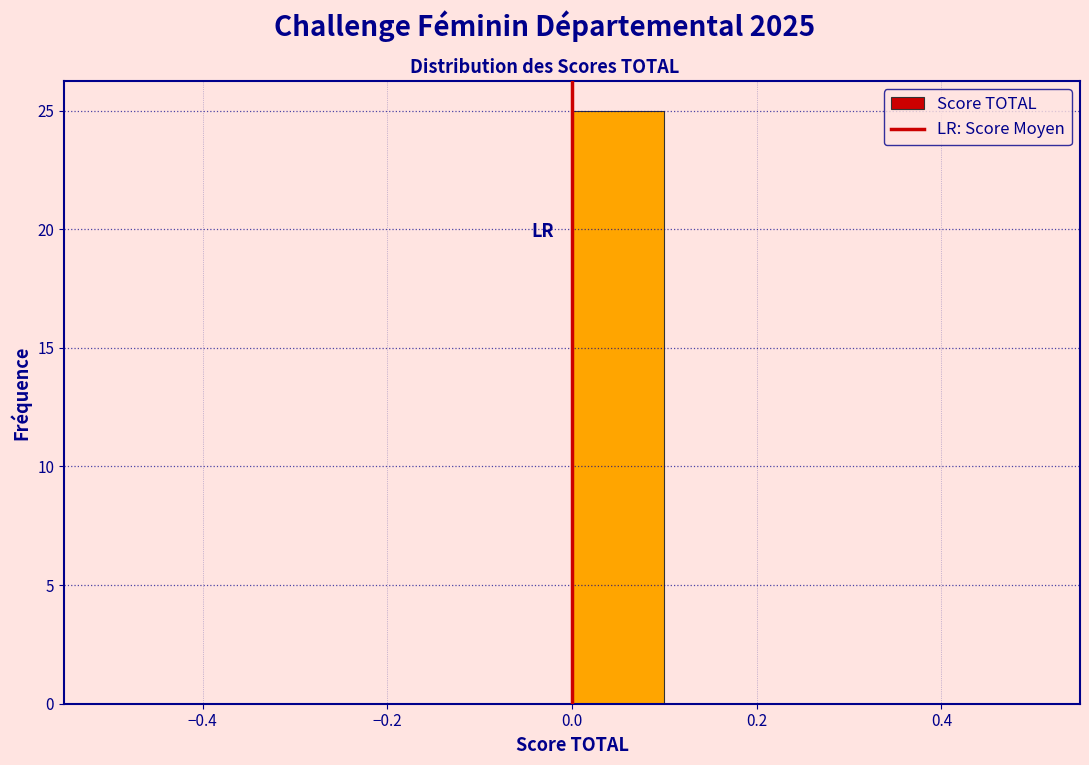

Reading left to right, transcribe this chart: for each bar, give the range it covers on the x-axis and its height. The values are not printed on the chart, so give them approximately, as read against the axis.

-0.5 to -0.4: 0
-0.4 to -0.3: 0
-0.3 to -0.2: 0
-0.2 to -0.1: 0
-0.1 to 0.0: 0
0.0 to 0.1: 25
0.1 to 0.2: 0
0.2 to 0.3: 0
0.3 to 0.4: 0
0.4 to 0.5: 0